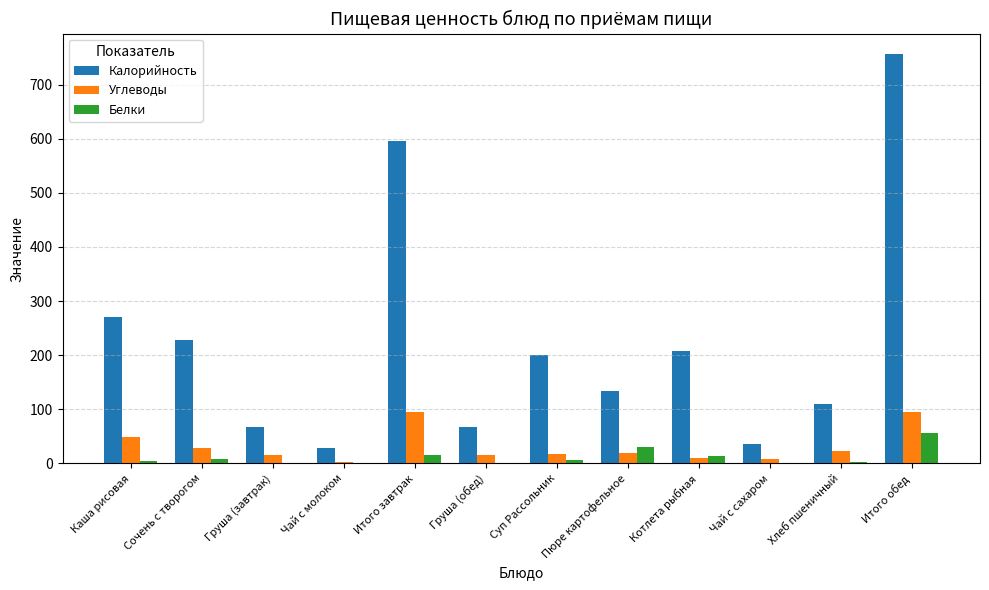

Is the value of Белки at Сочень с творогом greater than the value of Калорийность at Пюре картофельное?

No